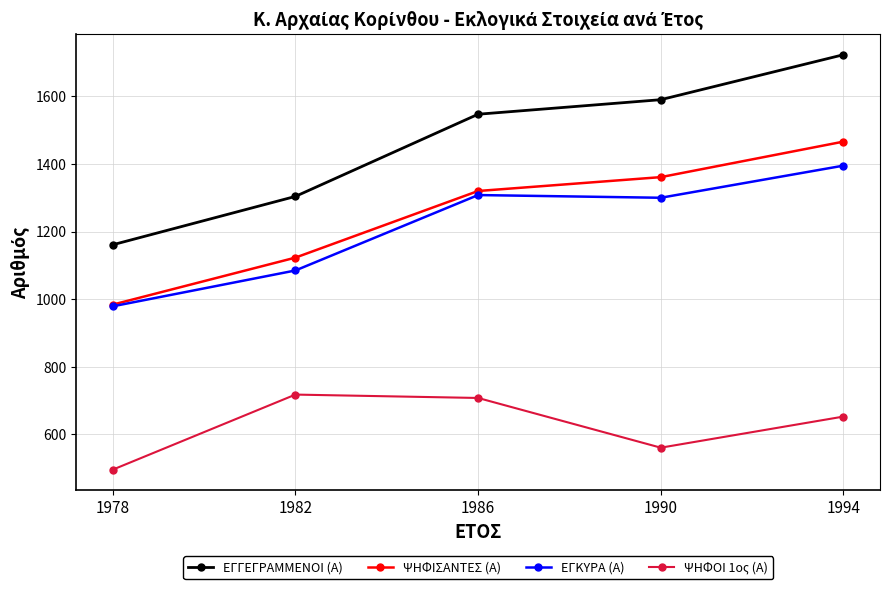

At which category is the sum across all series the highest?

1994